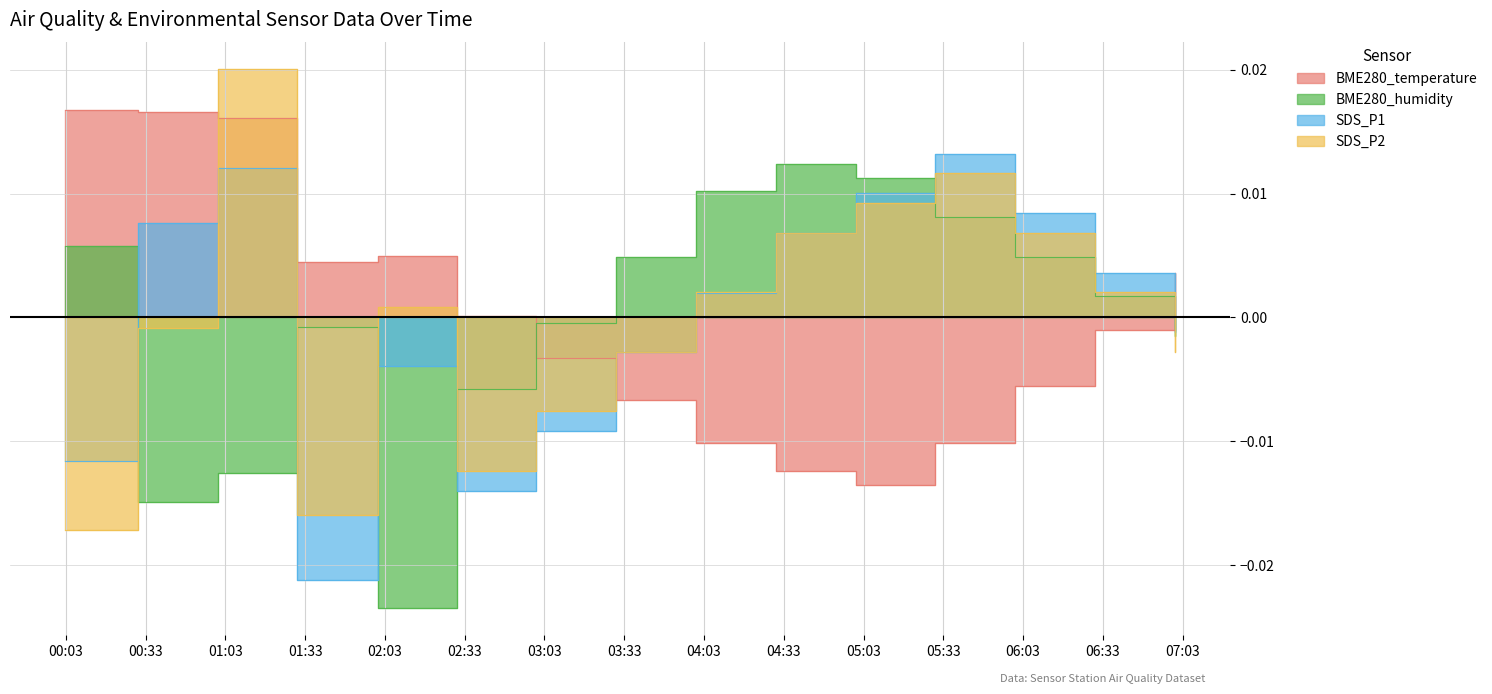

What position from the left is 2021/08/07 06:30:00?

14